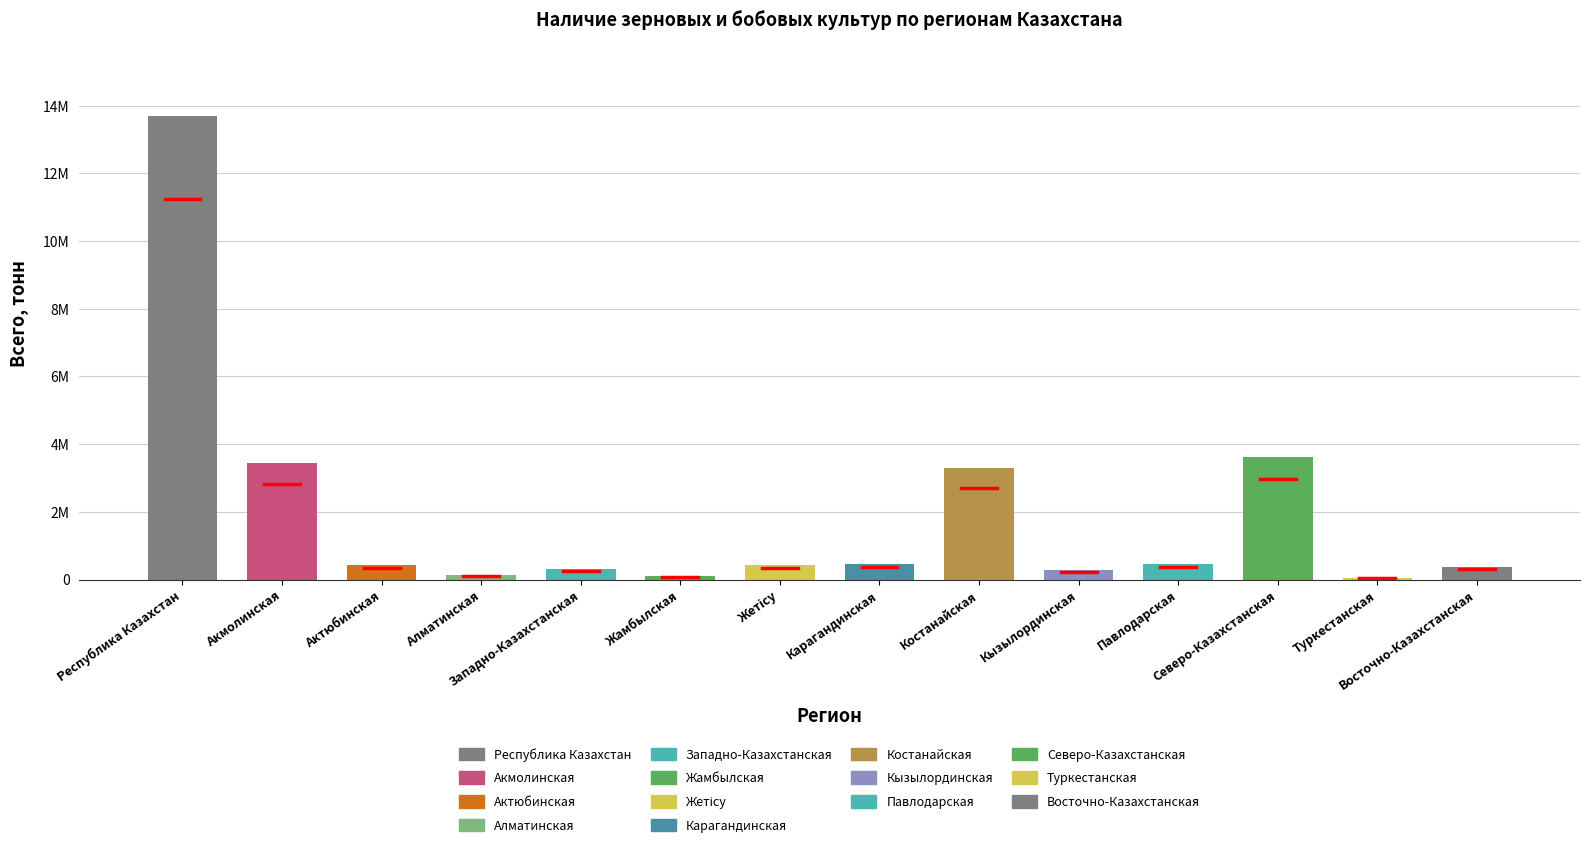

What is the label of the 6th bar from the left?

Жамбылская